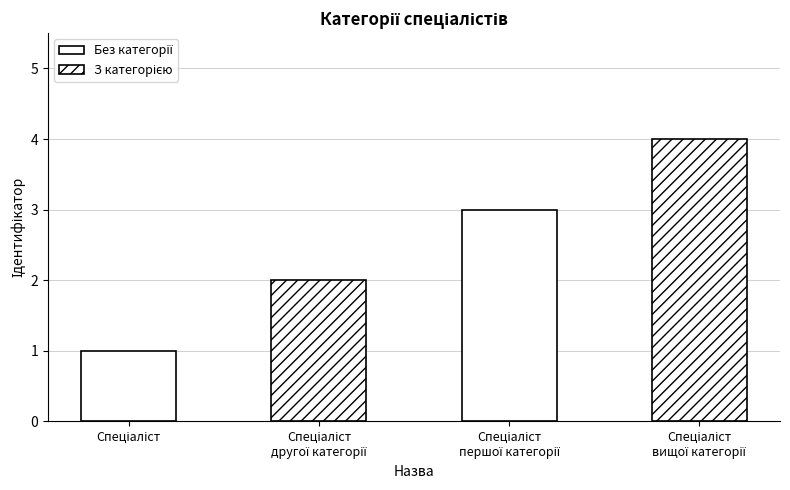

What is the difference between the maximum and minimum values?

3